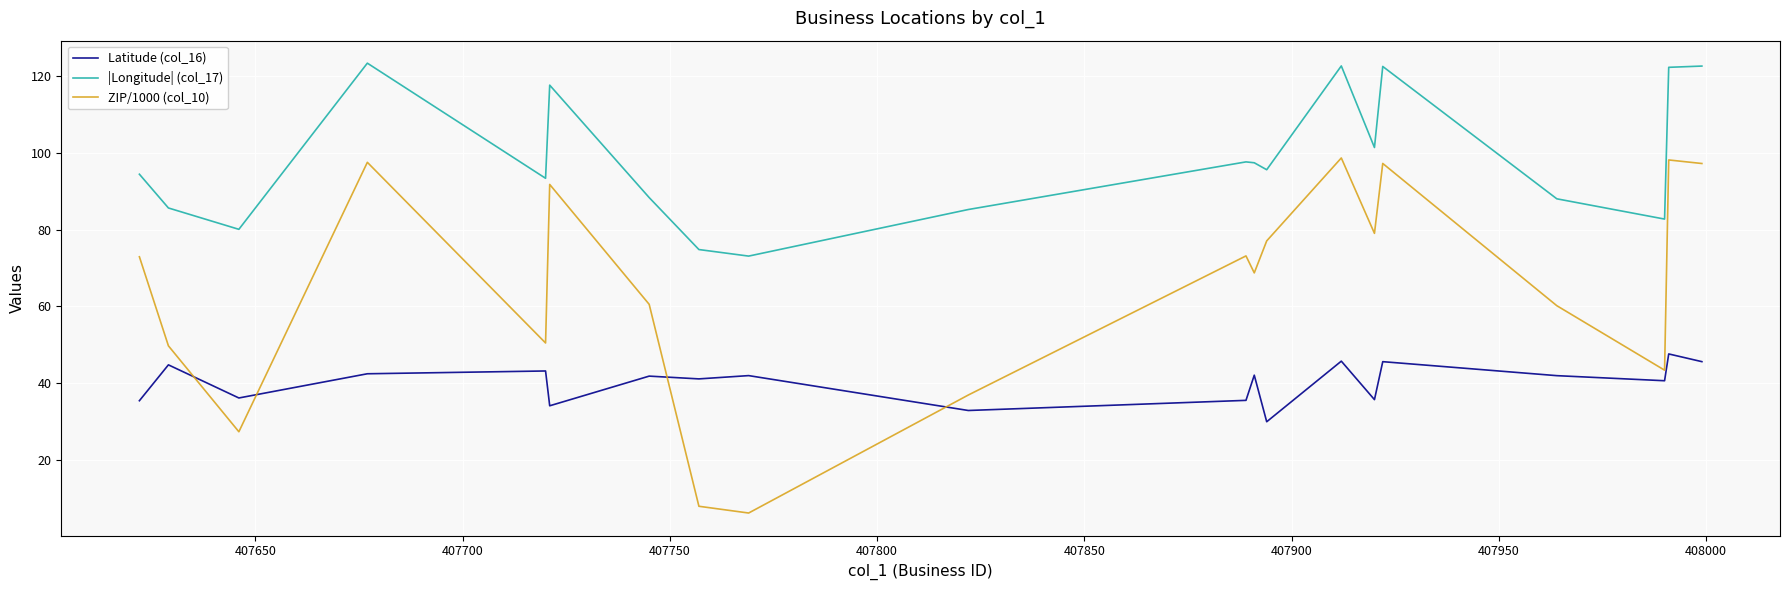

True or false: Latitude (col_16) and |Longitude| (col_17) intersect in this chart.

False